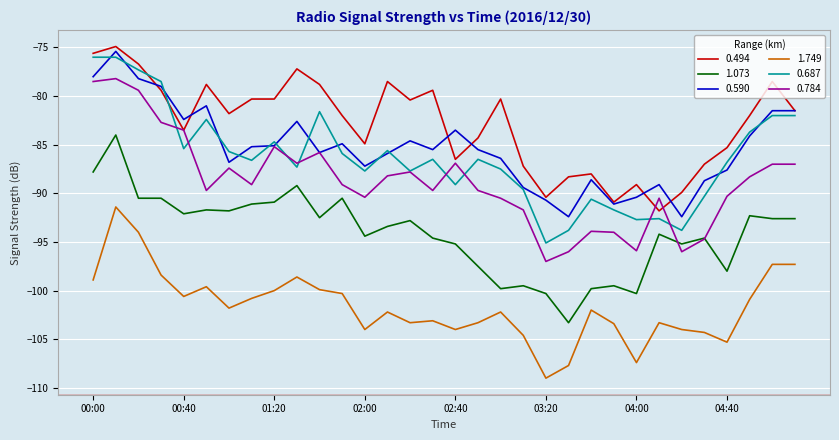

True or false: 1.749 and 0.494 cross at least once.

False